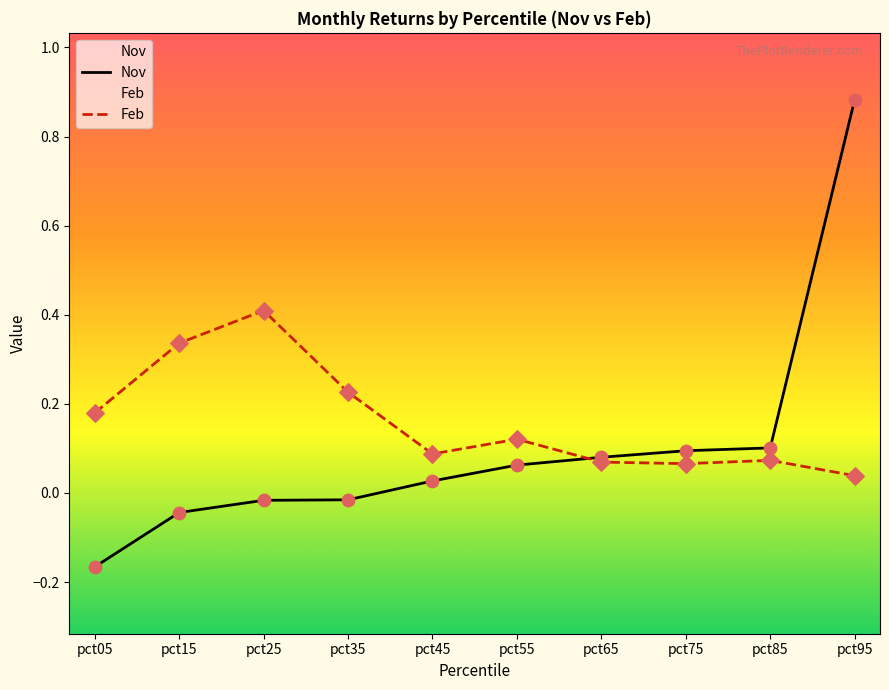

Which series has the largest total across all categories?

Feb